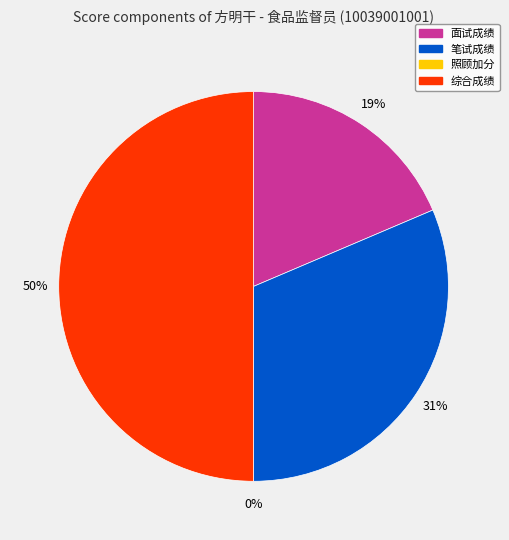

To the nearest percent, what percentage of the pie is 综合成绩?

50%